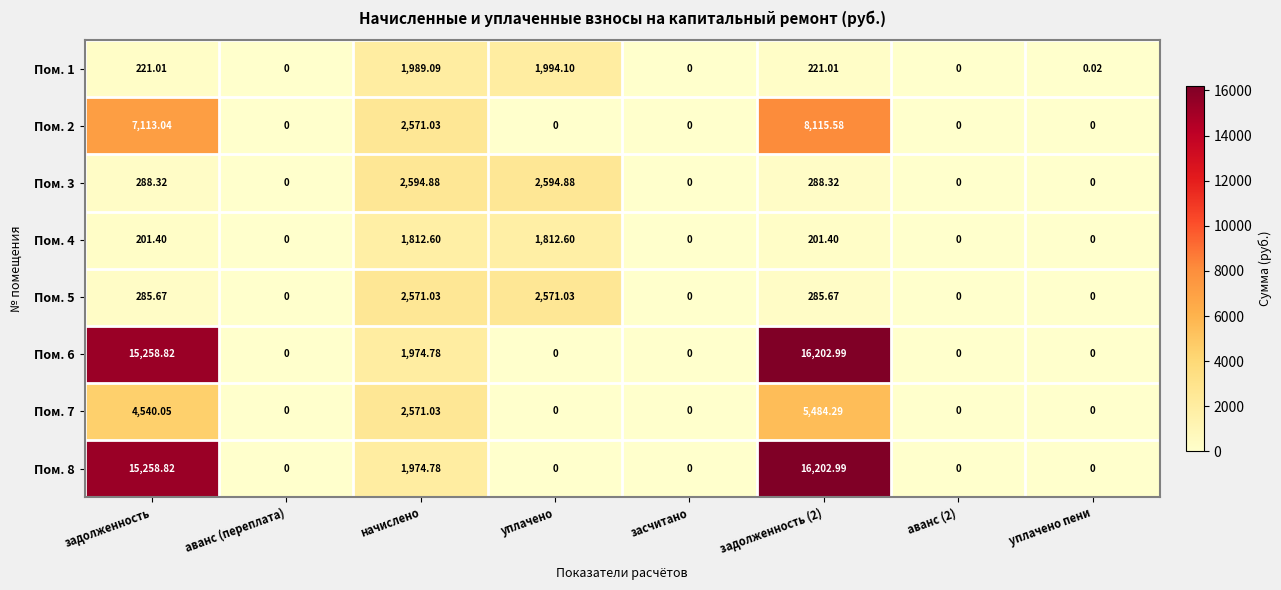

How many data points does each series have?

8